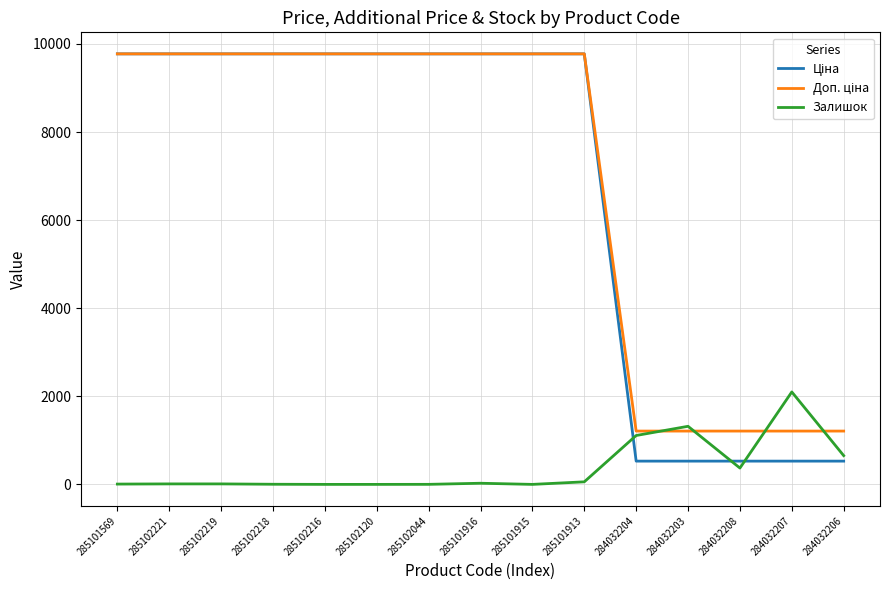

Which category has the highest value in the Залишок series?

284032207